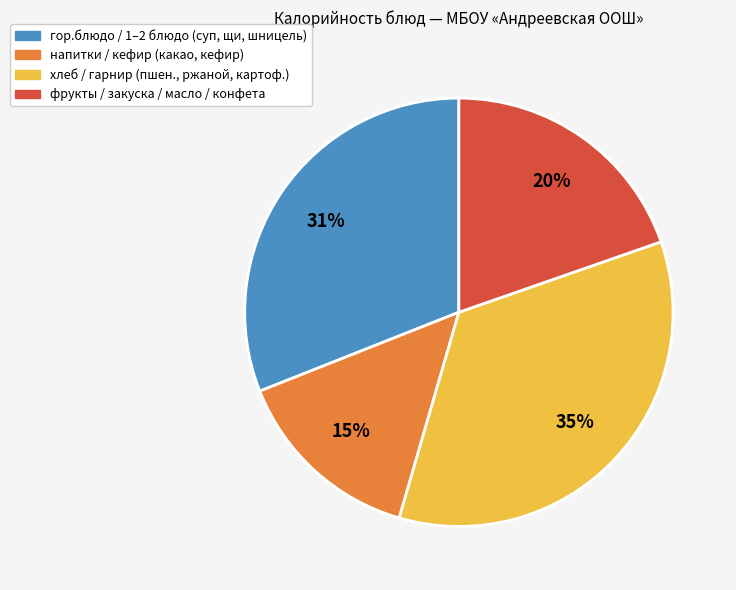

Does any single category account for the majority?

No